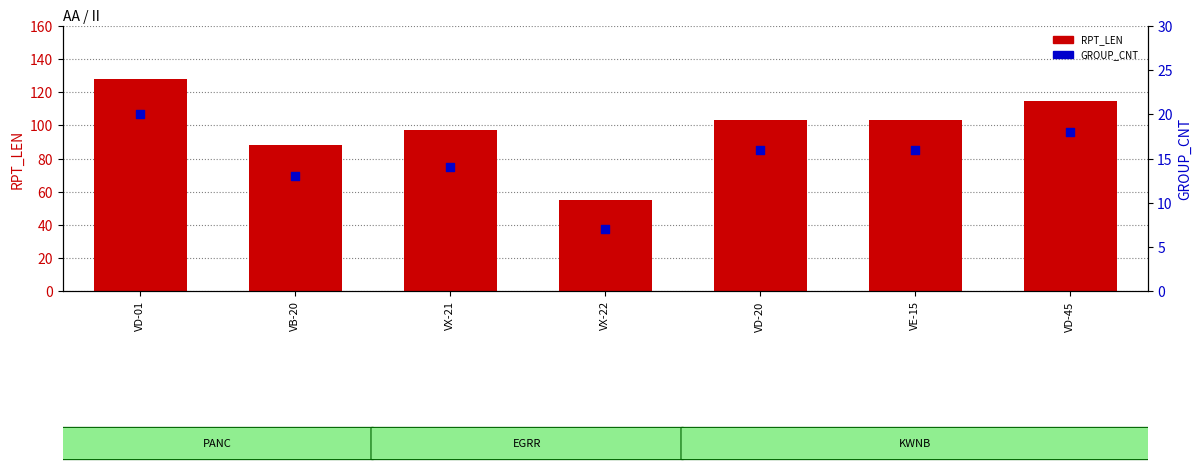

At which category is the sum across all series the highest?

VD-01